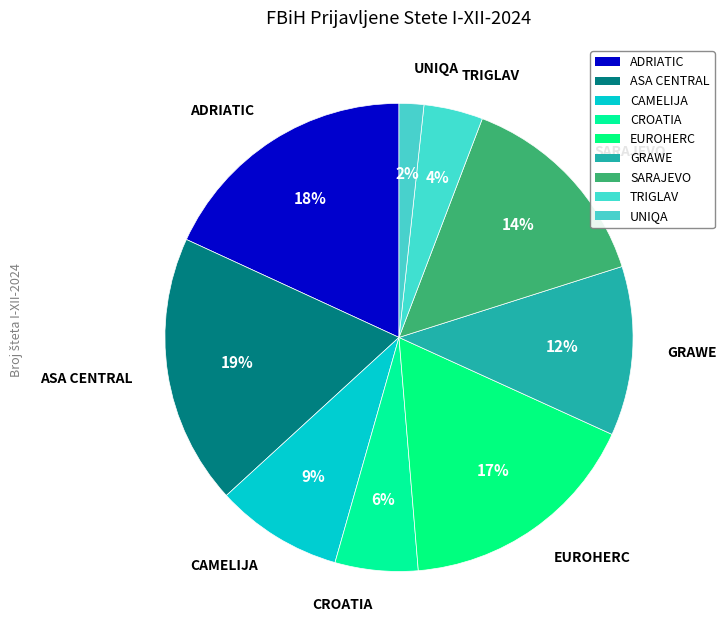

Is there any slice that represents more than half of the pie?

No